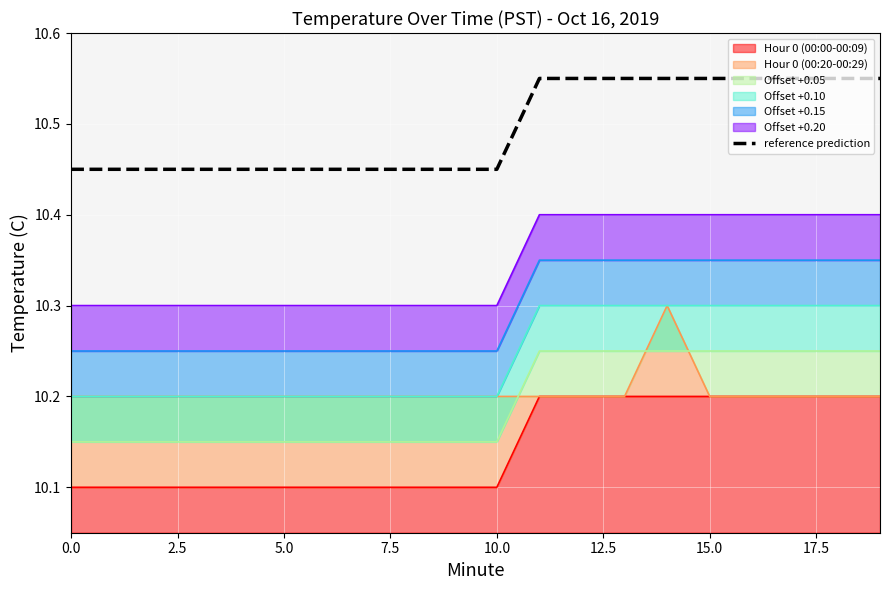

How many categories are shown in the chart?

20